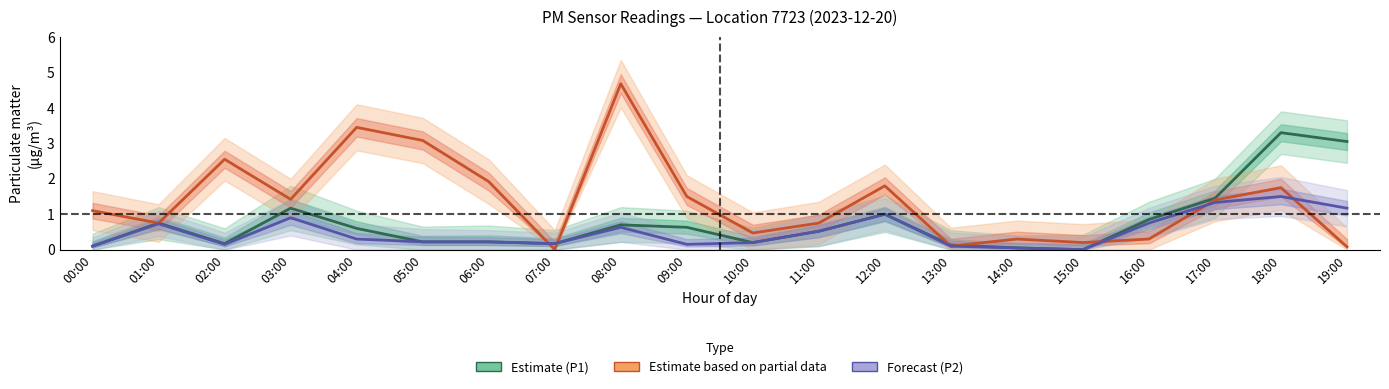

How many lines are shown in the chart?

3